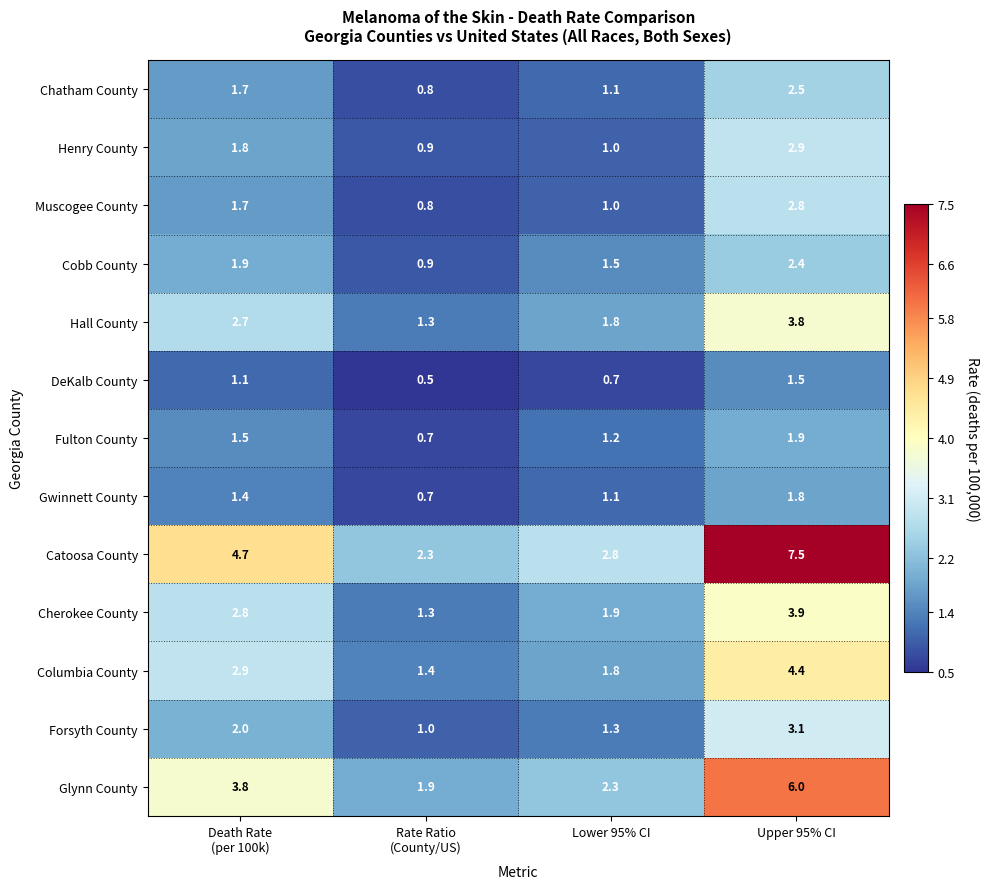

Is it true that Henry County equals 1.0 at Lower 95% CI?

True